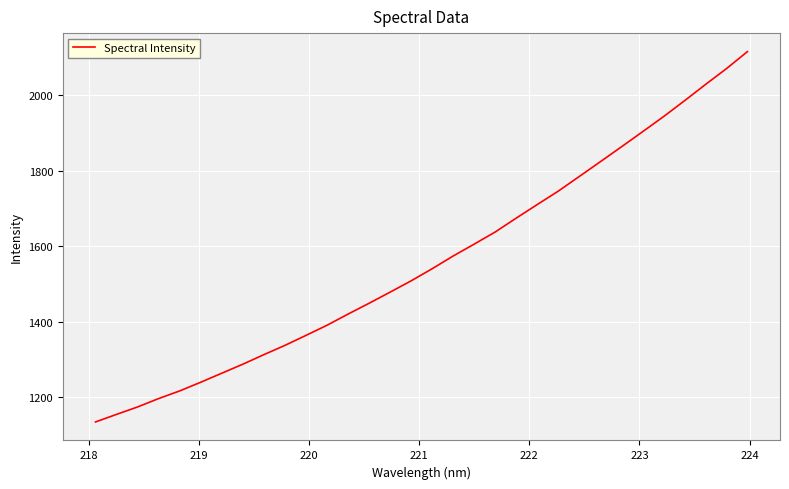

Count the number of categories in the chart.

32